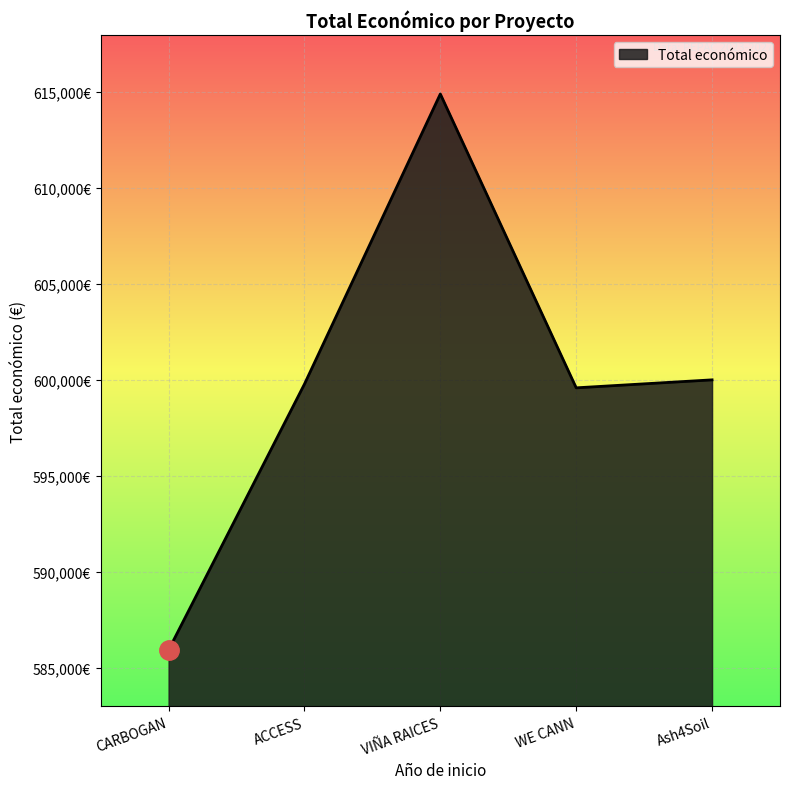

What is the difference between the second highest and minimum values?

14086